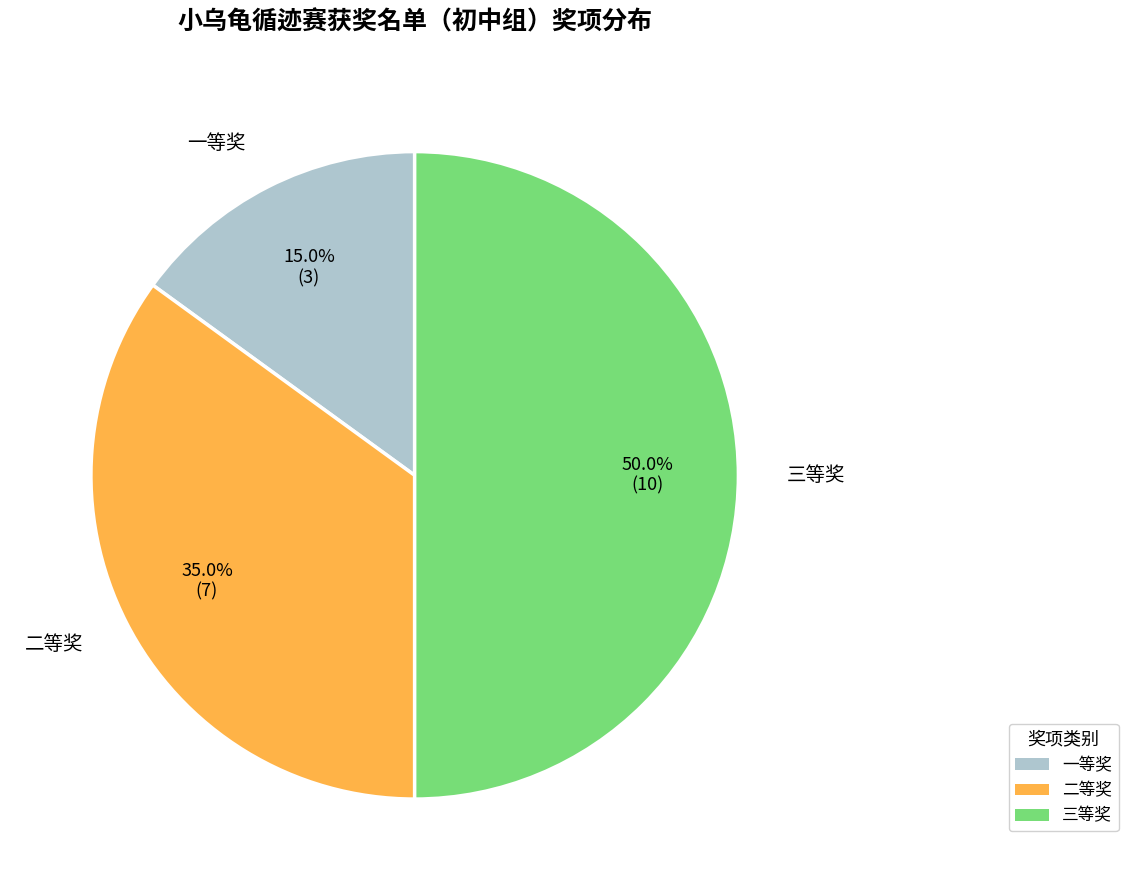

What portion of the pie excludes 三等奖?

50.0%